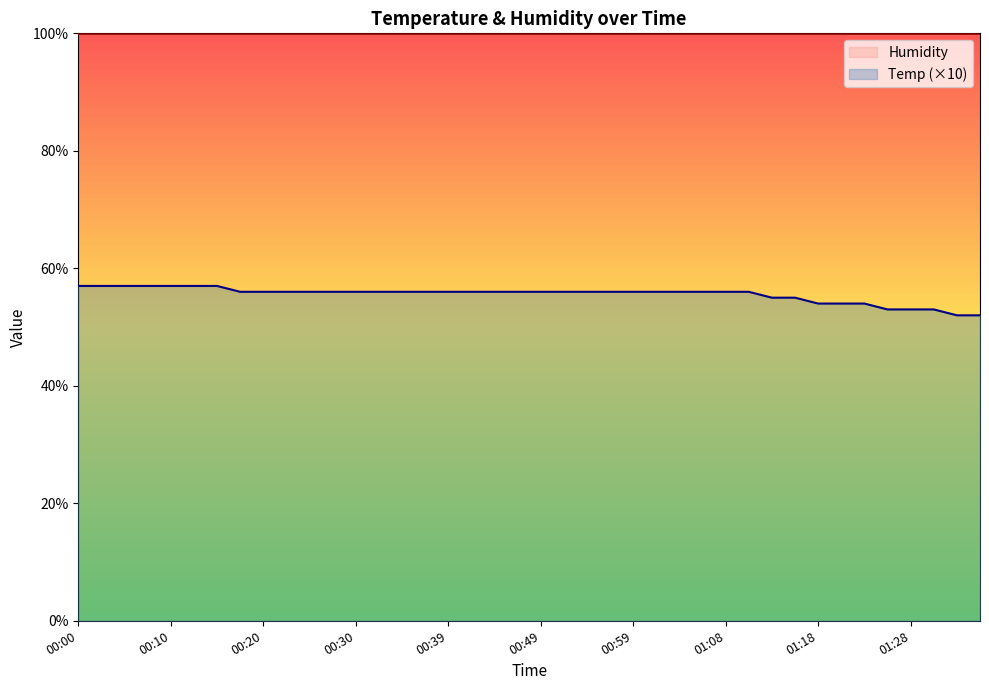

Which label corresponds to the smallest value in the chart?

01:33